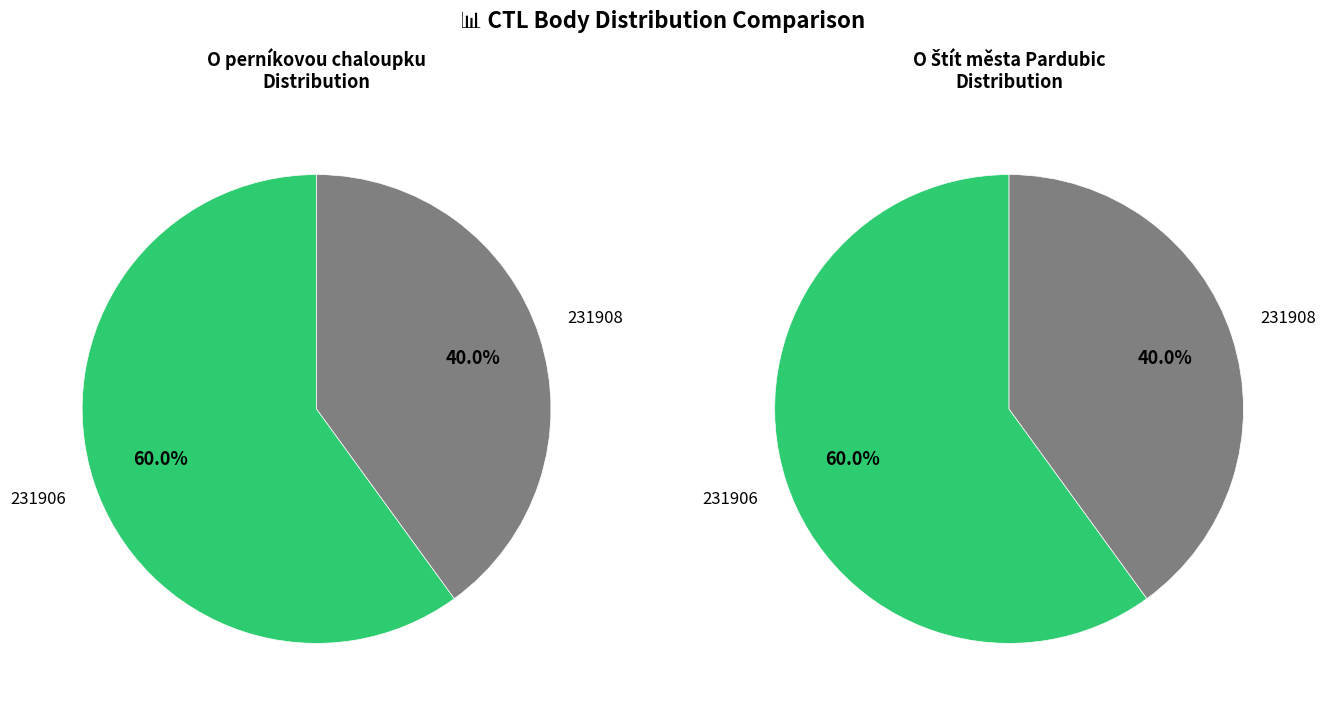

Rank the categories by value from lowest to highest.

231908, 231906